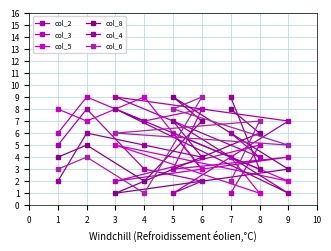

What is the minimum value for col_6?

1